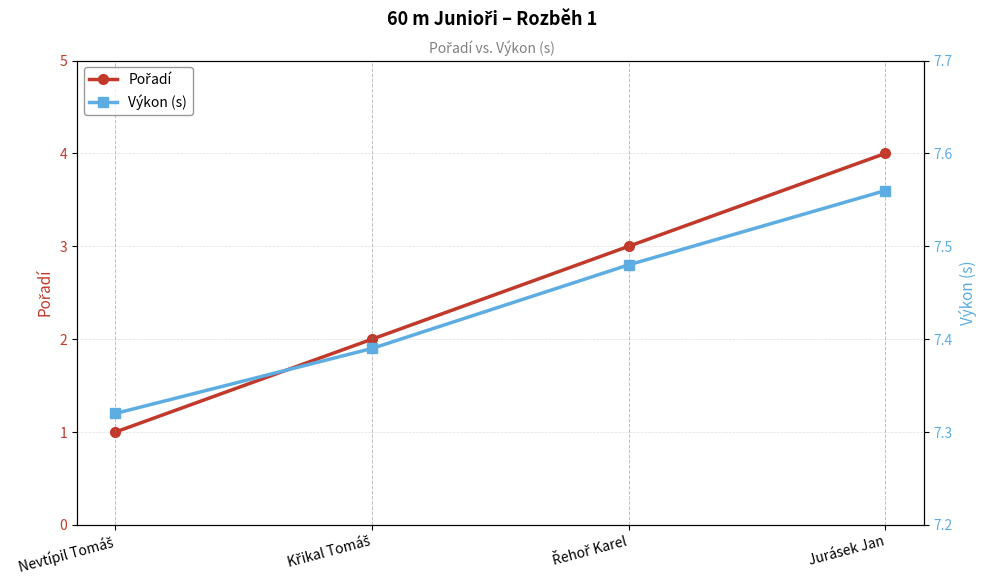

At which label does Pořadí reach its minimum?

Nevtípil Tomáš